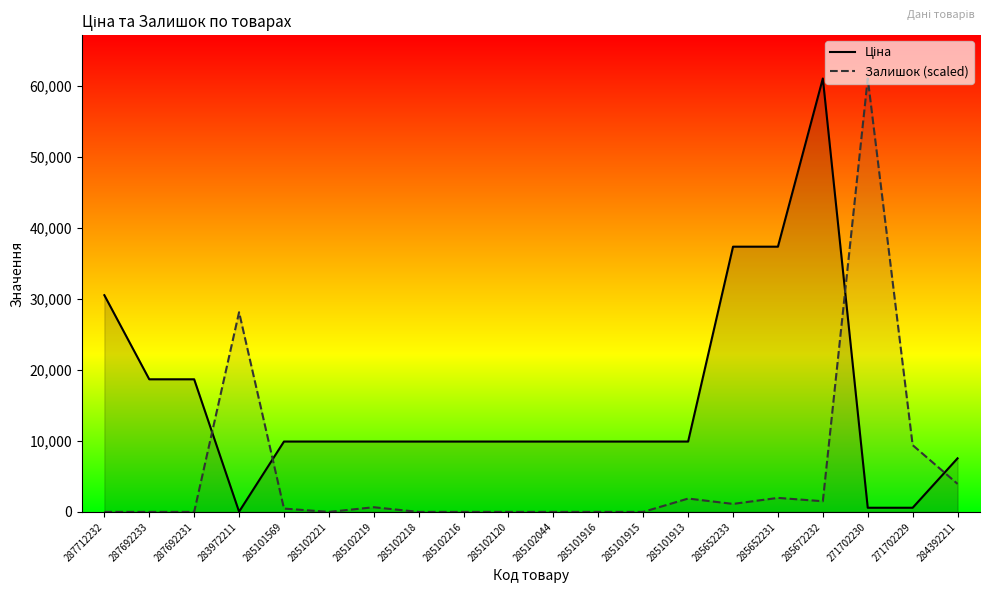

True or false: Залишок (scaled) has more than 1 interior local peaks.

True